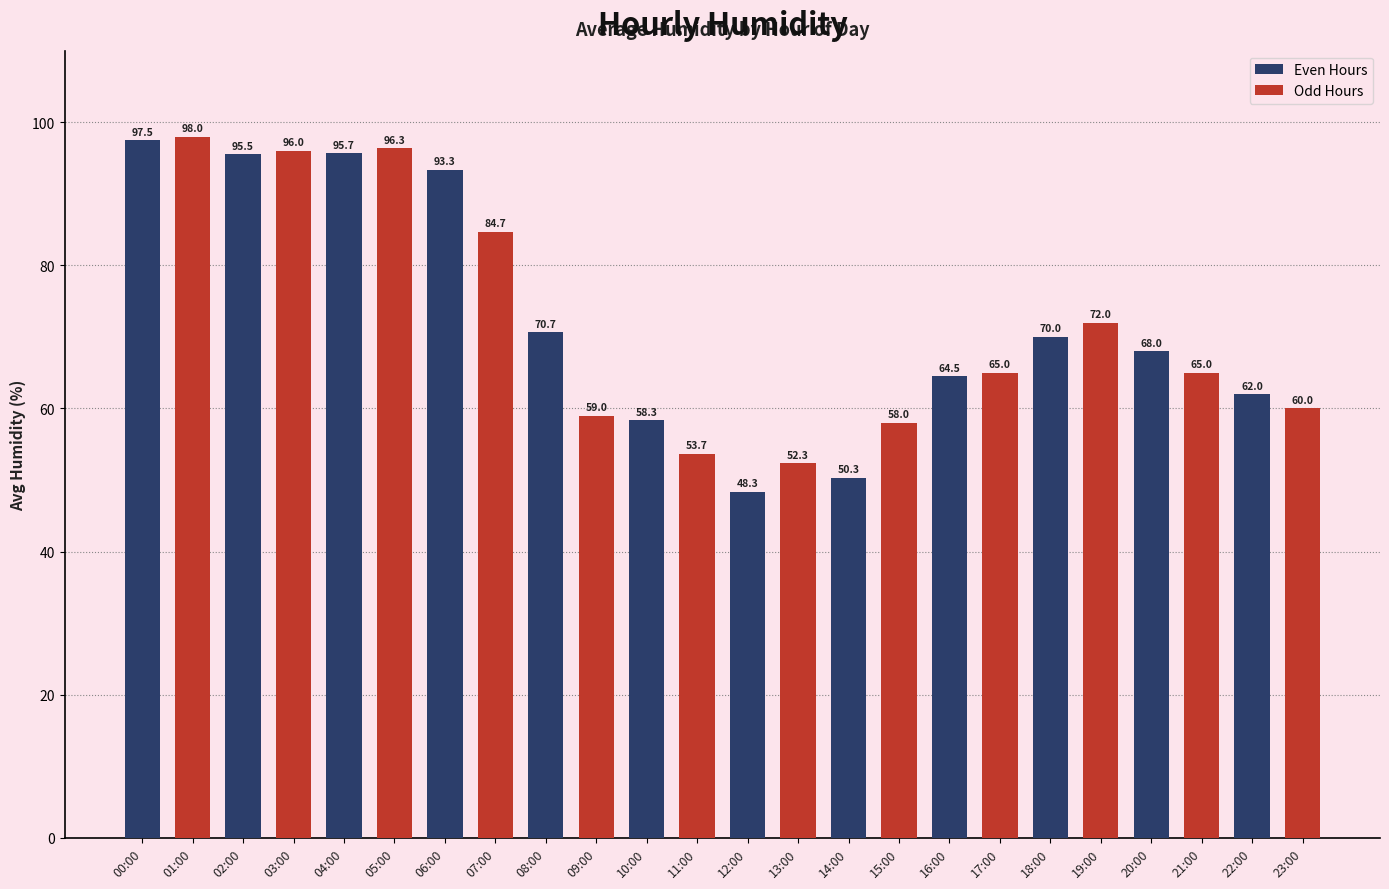

At which category does the chart reach its minimum across all series?

12:00